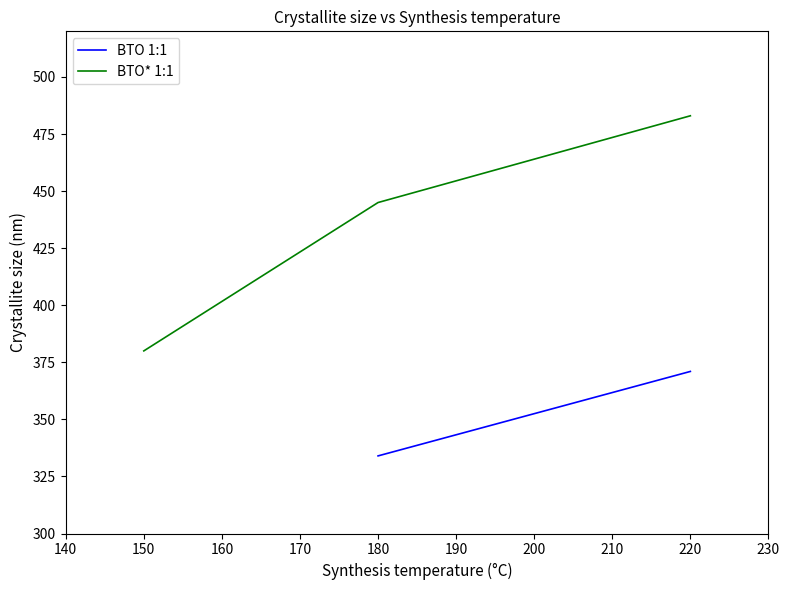

True or false: BTO* 1:1 has a value of 535 at 150.

False